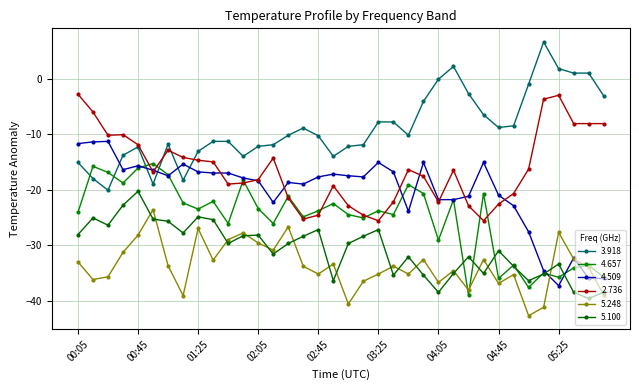

Count the number of categories in the chart.

36